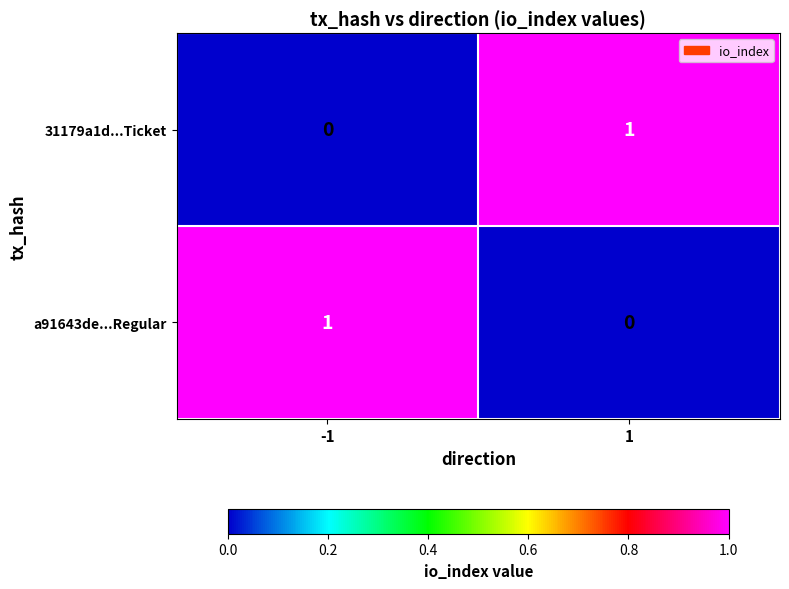

Rank the series at -1 from highest to lowest value.

a91643de...Regular, 31179a1d...Ticket